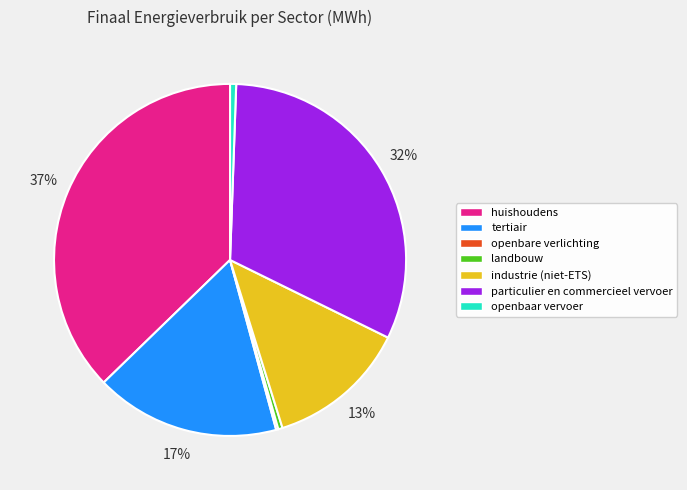

Which slice is the largest?

huishoudens